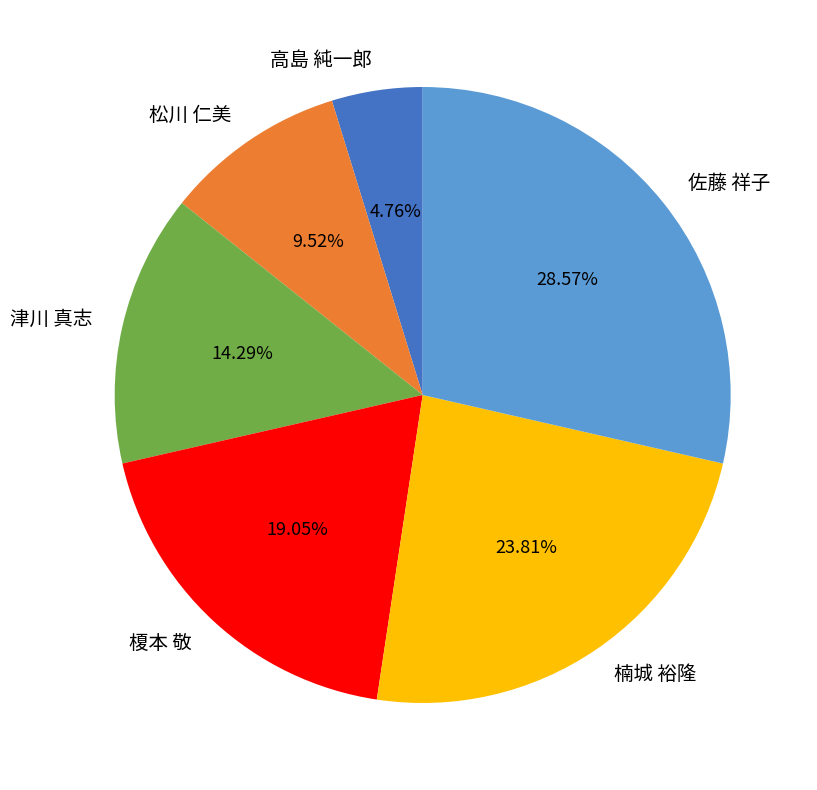

Is the sum of 榎本 敬 and 佐藤 祥子 greater than half?

No